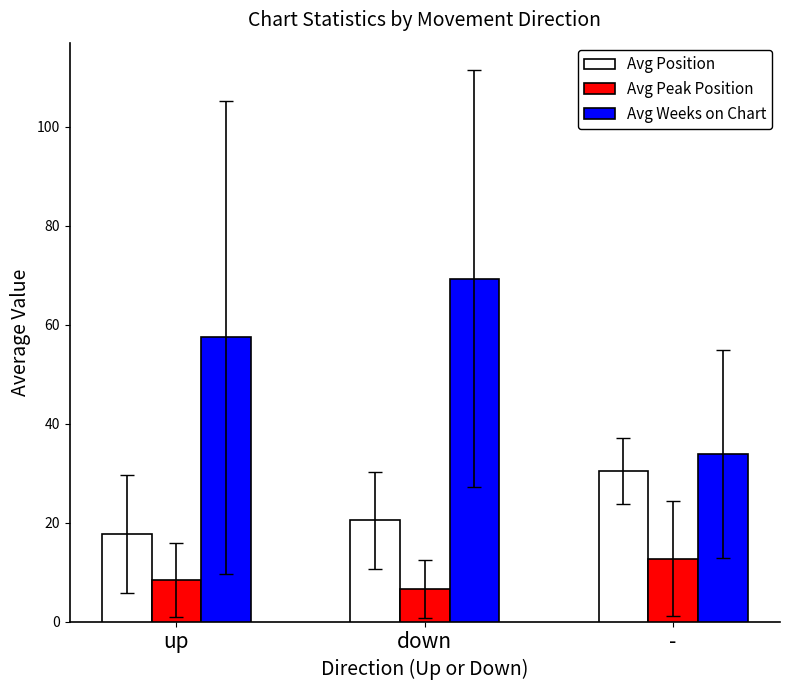

Which label corresponds to the smallest value in the chart?

down